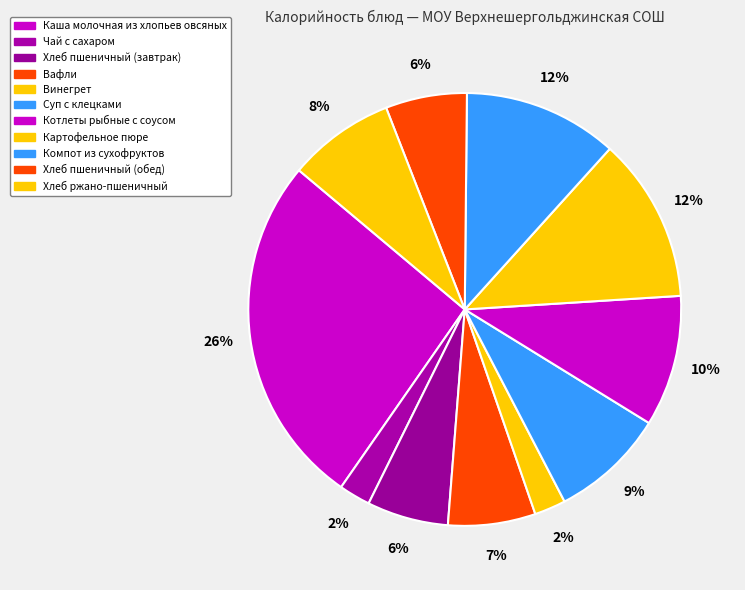

How many slices are in this pie chart?

11